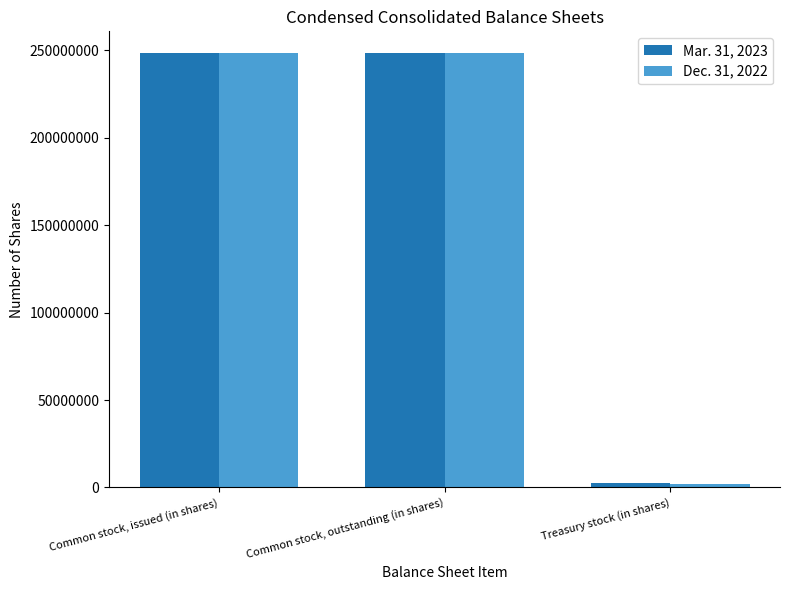

Read the Dec. 31, 2022 value at Common stock, issued (in shares), to the nearest 100.

248311100